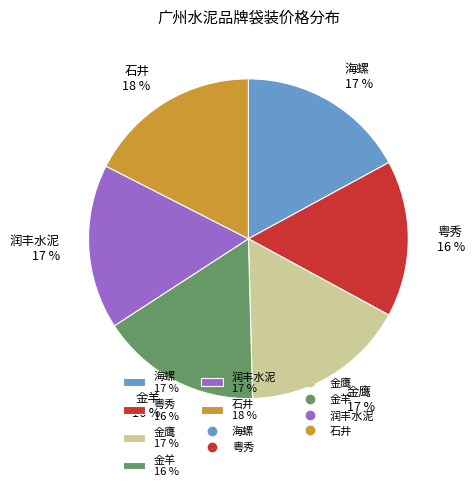

The 金鹰 slice represents 17% of the pie. True or false?

True